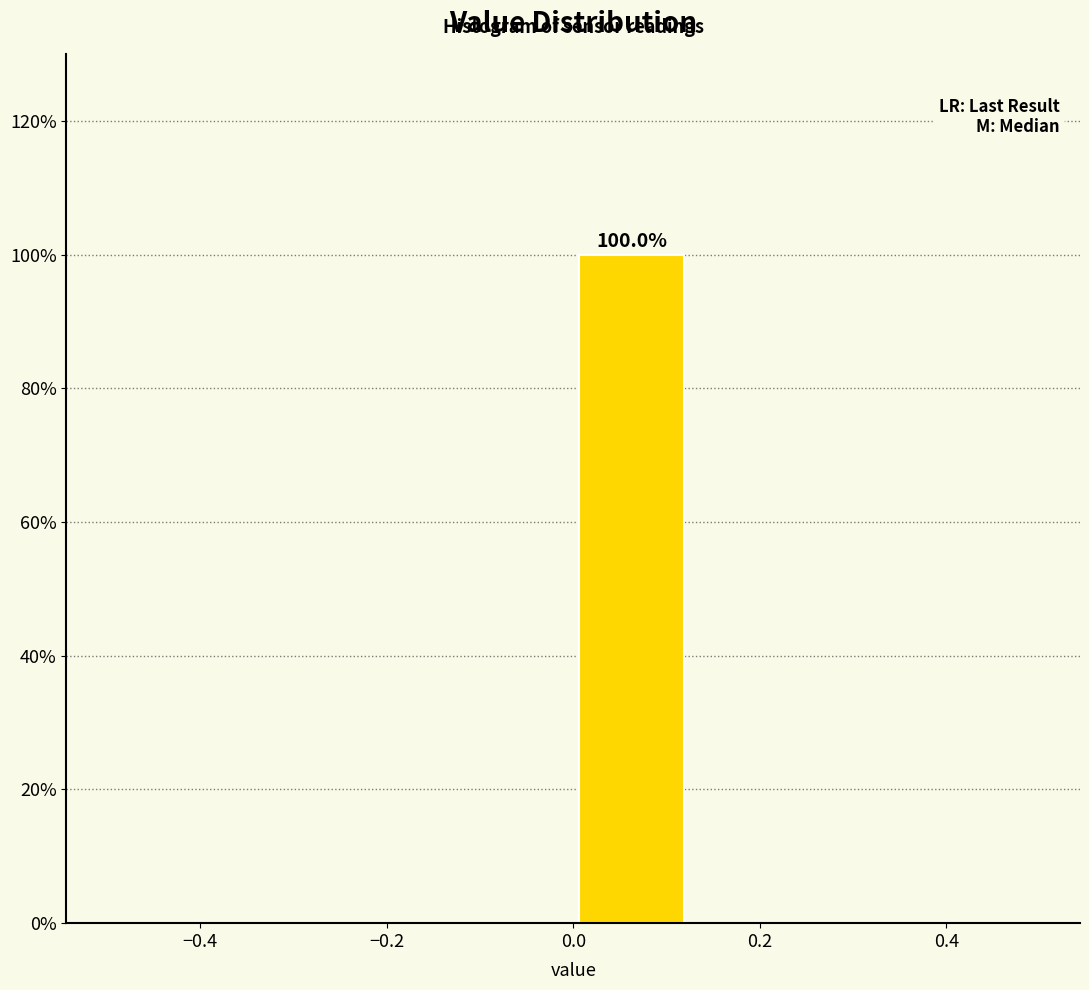

Over which range of the x-axis is the bar tallest?

0.000 to 0.125